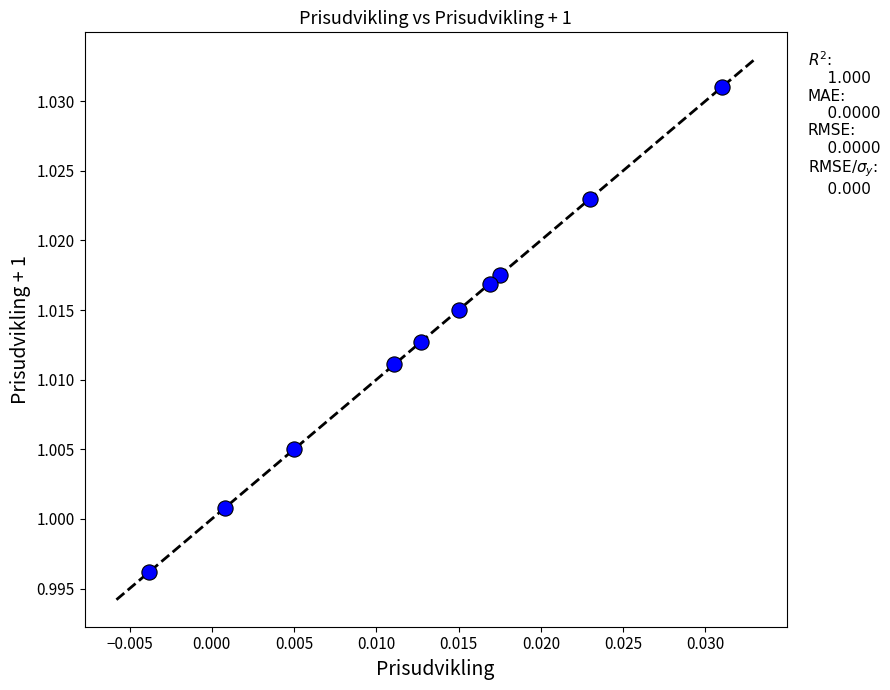

How many points are shown in the scatter plot?

10